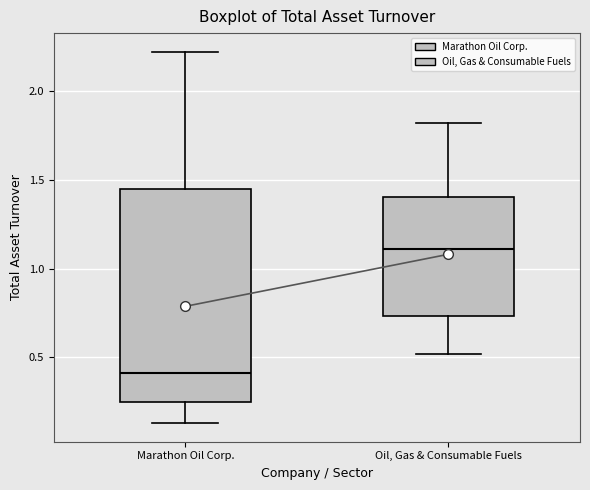

Reading left to right, transcribe this box plot: for each box, give where its median line is, the range the box spans, and where its two whiskers end, as read against the y-axis. The values are not printed on the chart, so give them approximately, as read against the axis.

Marathon Oil Corp.: median 0.40, box 0.25 to 1.45, whiskers 0.15 to 2.20
Oil, Gas & Consumable Fuels: median 1.10, box 0.75 to 1.40, whiskers 0.50 to 1.80